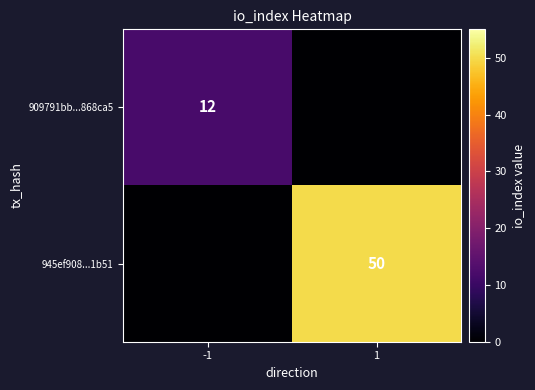

The 945ef908...1b51 series shows 68 at 1. True or false?

False